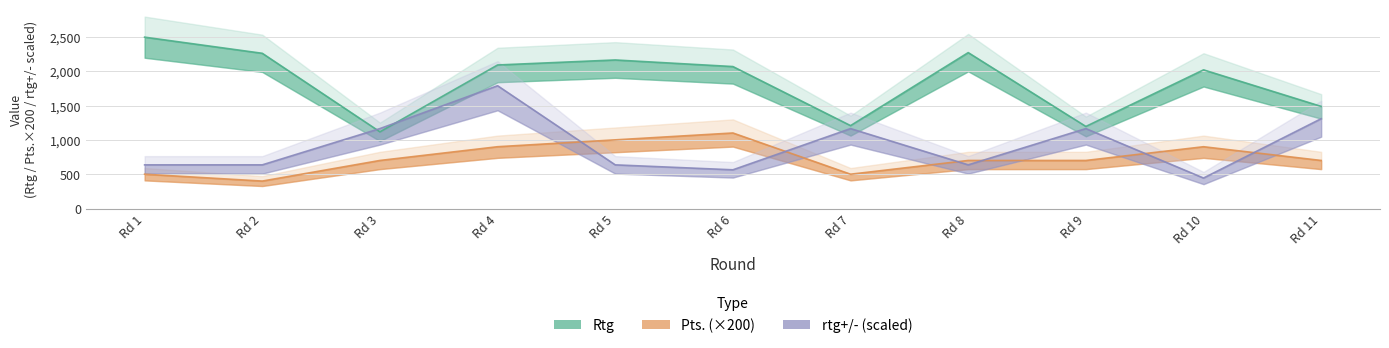

What is the value of the Pts. (×200) point at the 4th from the left?

900